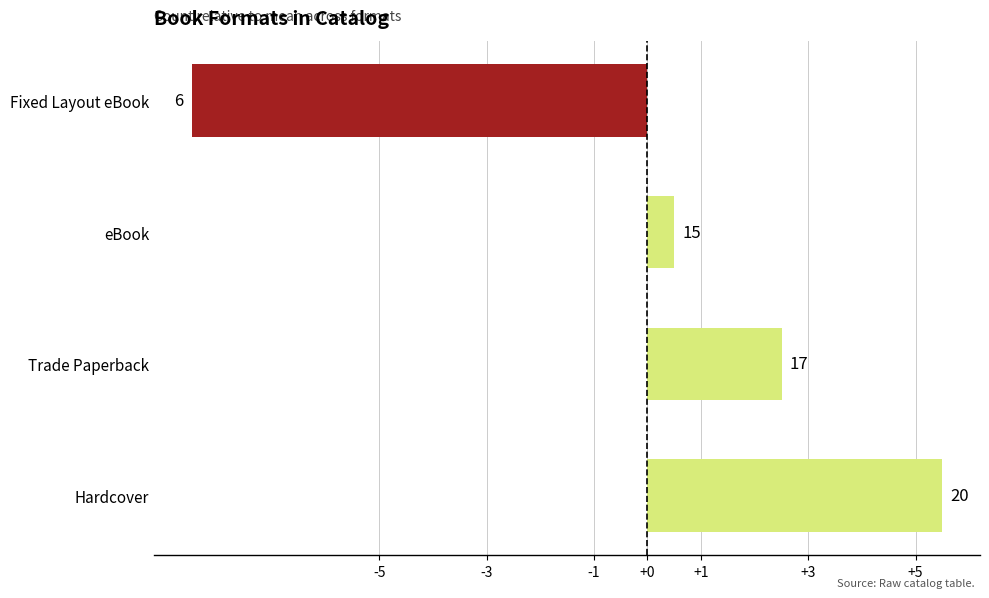

How many bars are there in total?

4